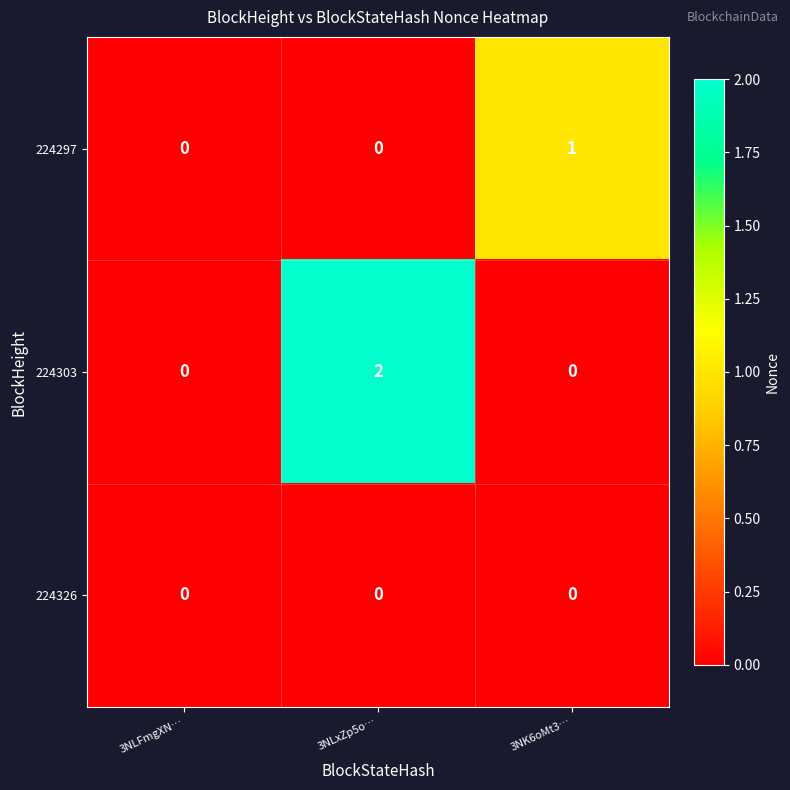

Reading left to right, transcribe all the data shown in this chart.

224297: 0	0	1
224303: 0	2	0
224326: 0	0	0